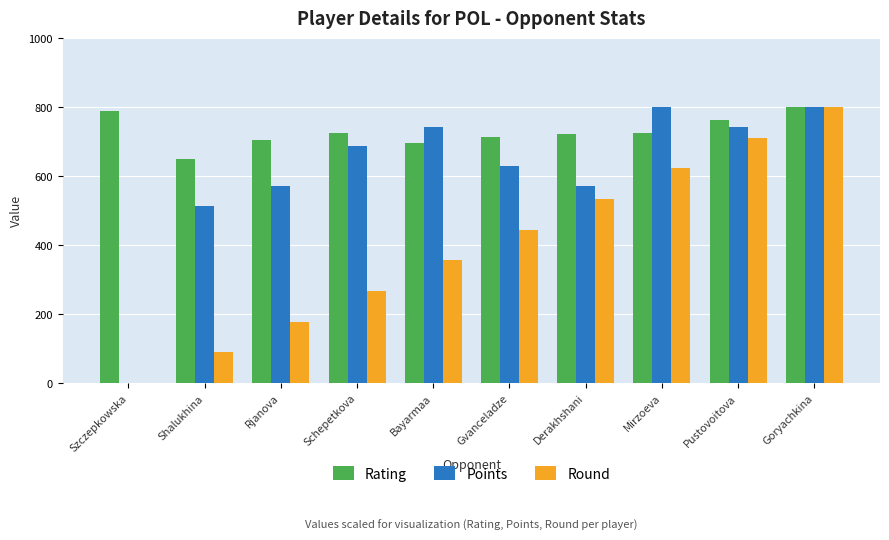

What is the sum of all Round values?

4000.0